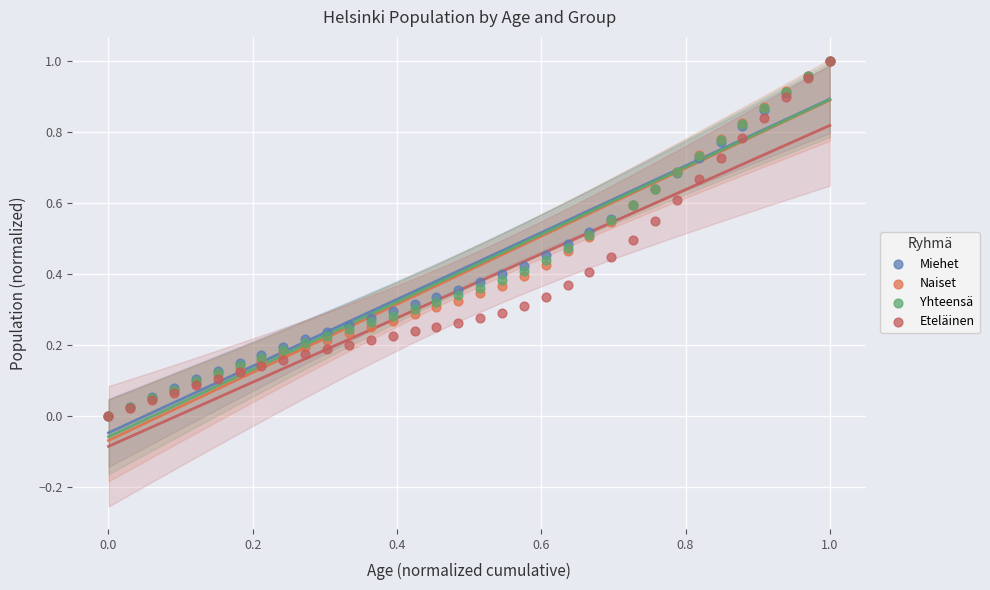

What are all the series names shown in the legend?

Miehet, Naiset, Yhteensä, Eteläinen